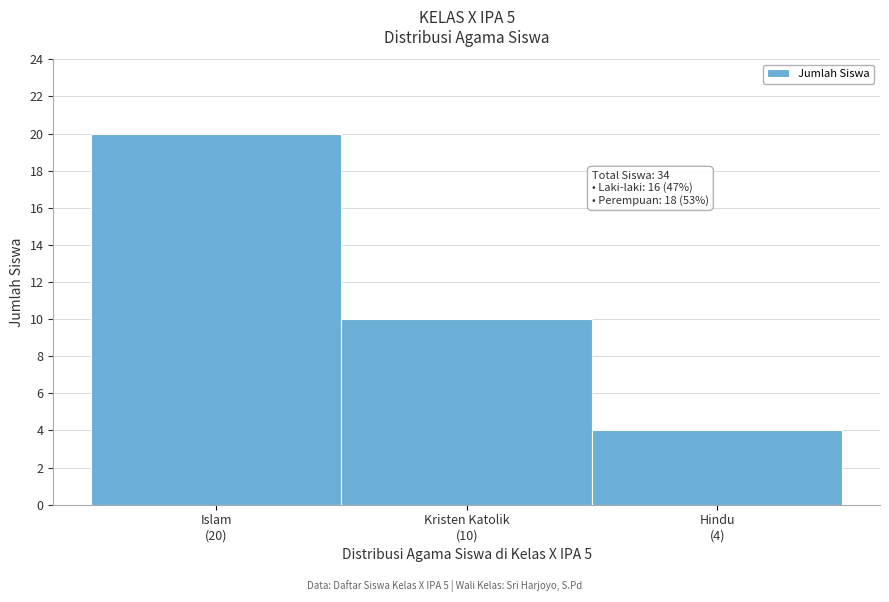

Reading left to right, extract all data points from this chart.

20	10	4